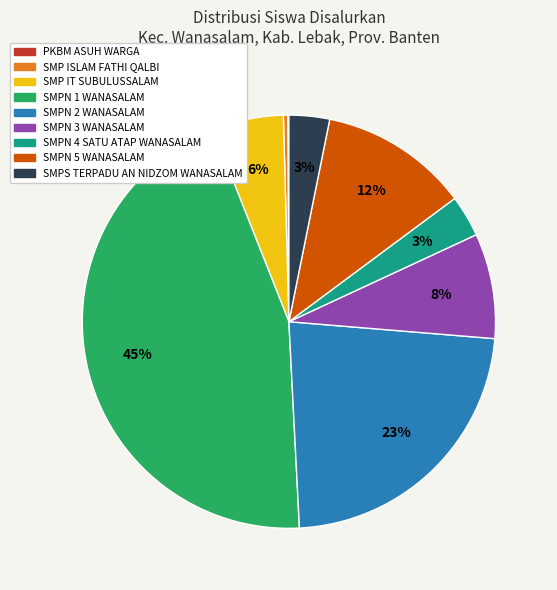

Does SMPN 2 WANASALAM represent more than half of the total?

No